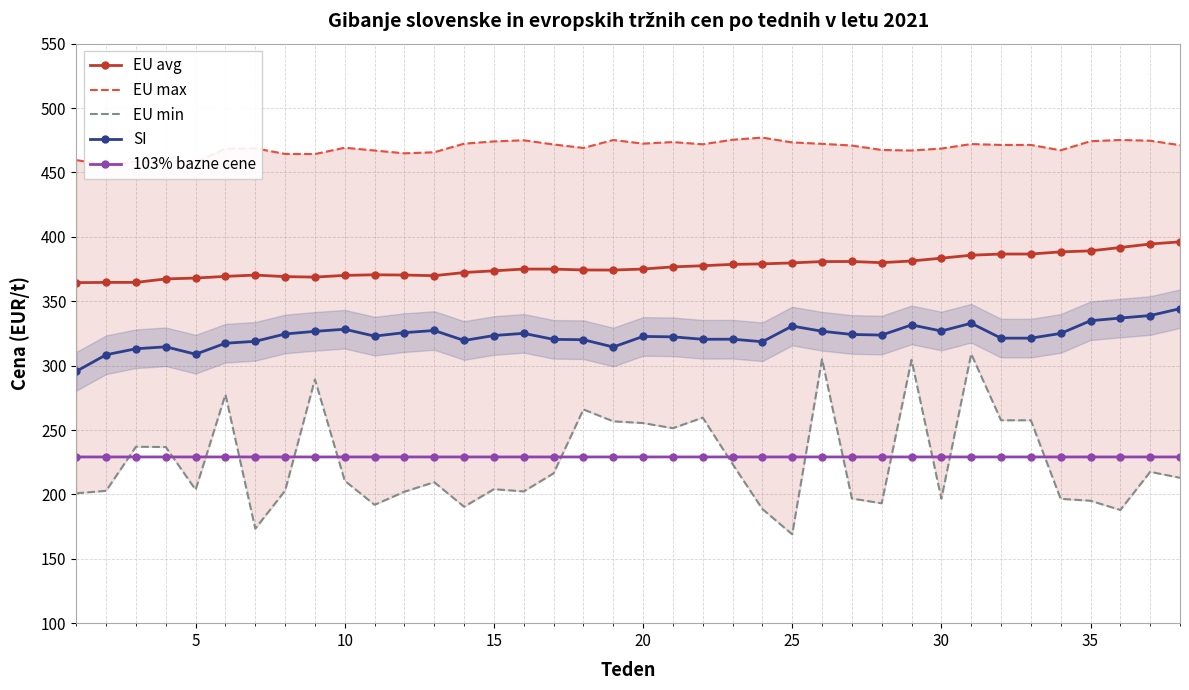

True or false: 103% bazne cene and EU max intersect in this chart.

False